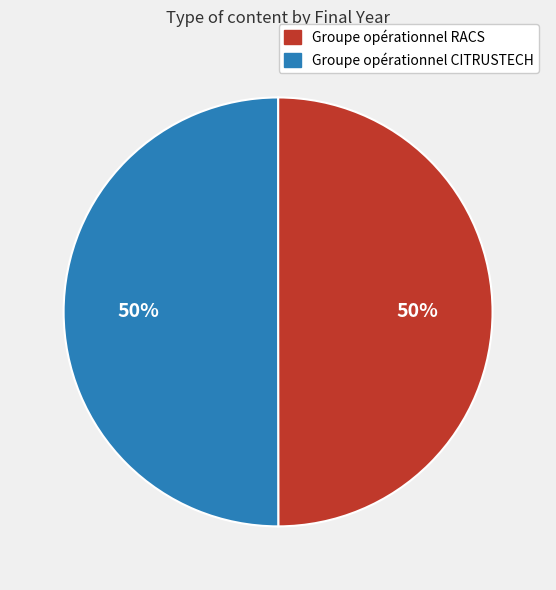

How many segments does this pie chart have?

2